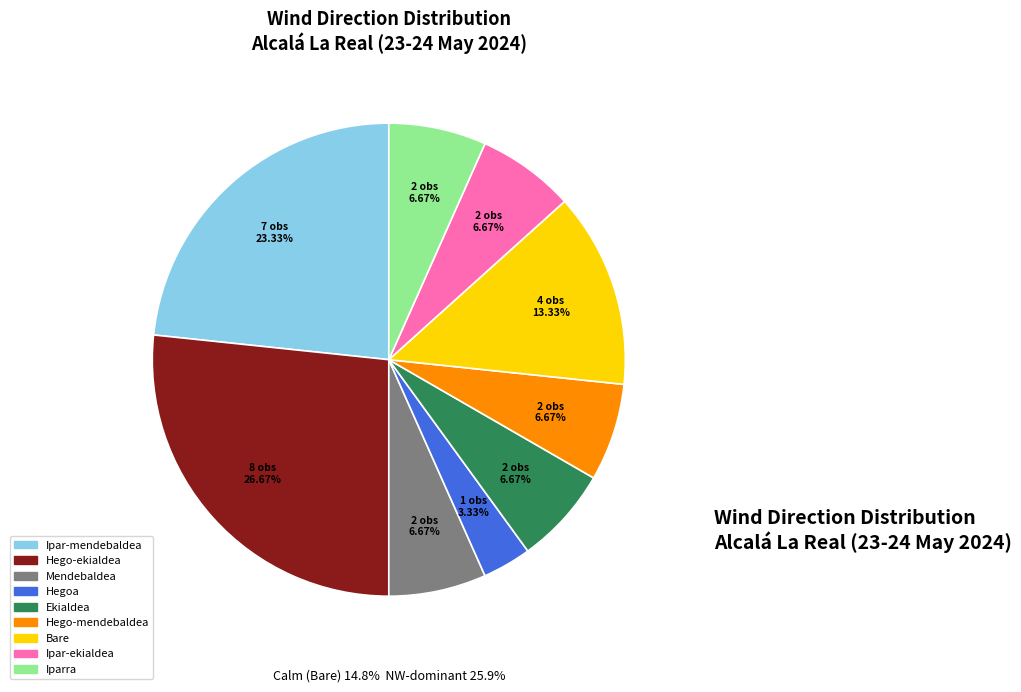

How many slices are in this pie chart?

9